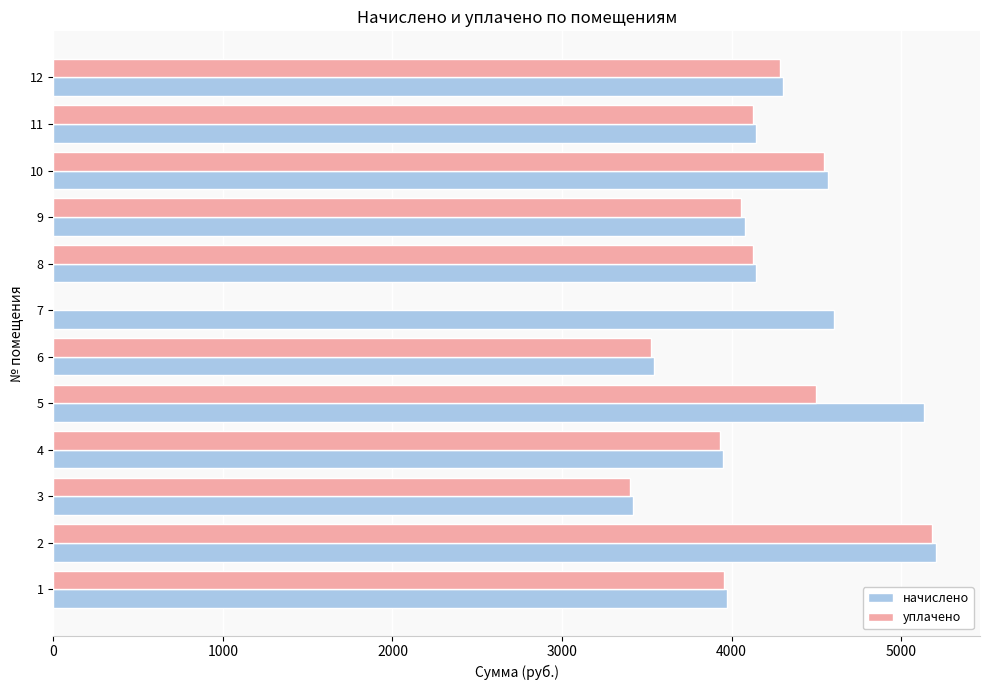

What are all the series names shown in the legend?

начислено, уплачено